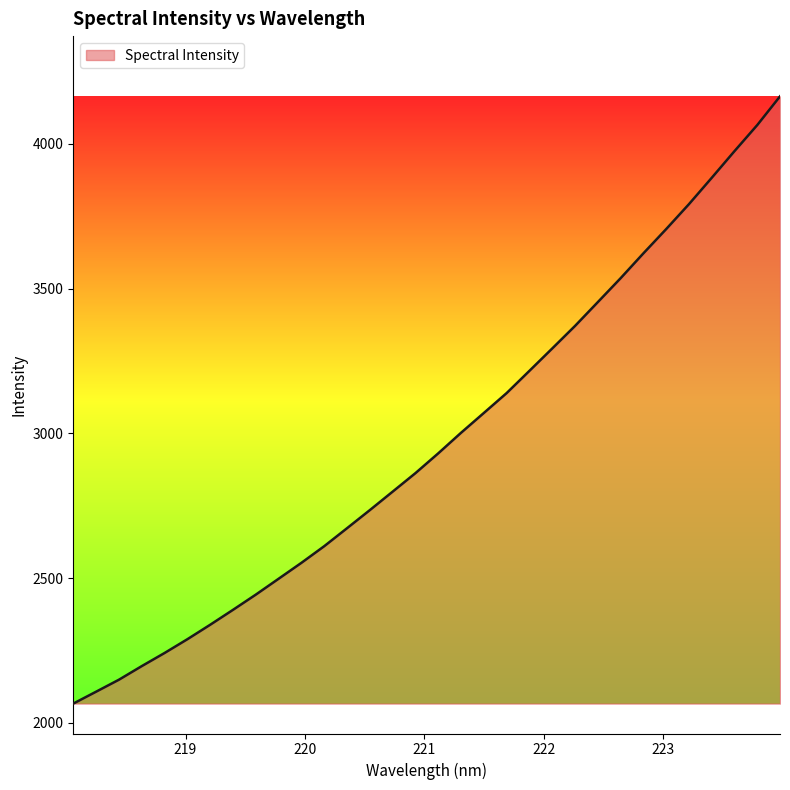

What is the greatest value displayed?

4164.3